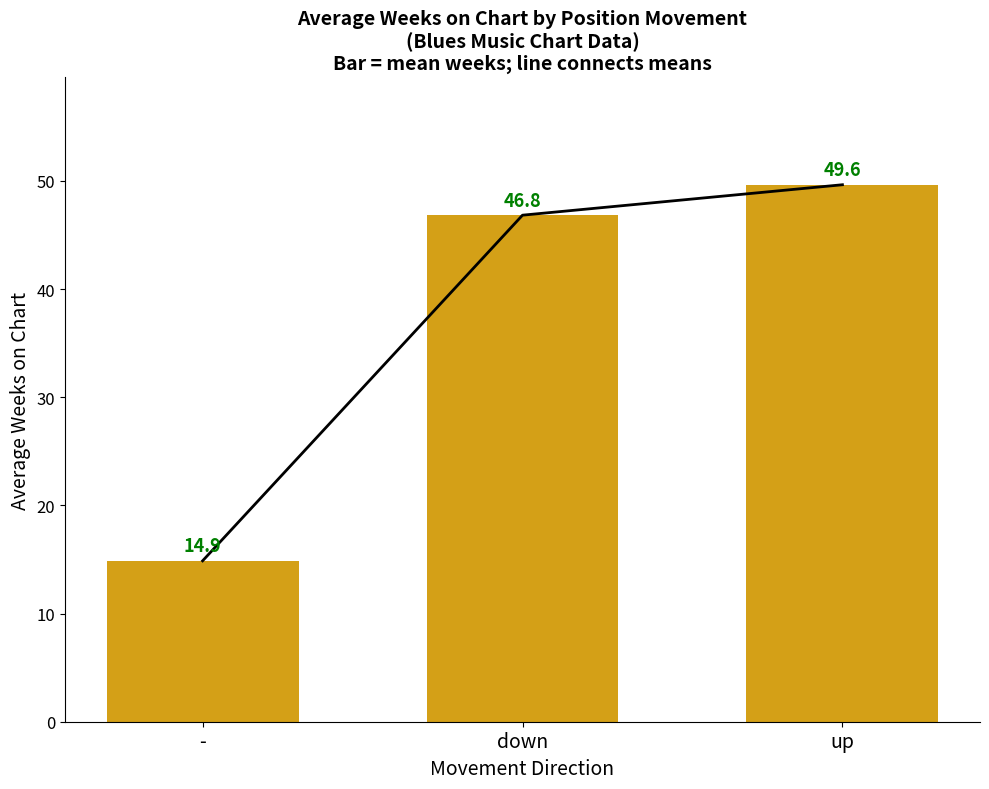

Count the number of categories in the chart.

3